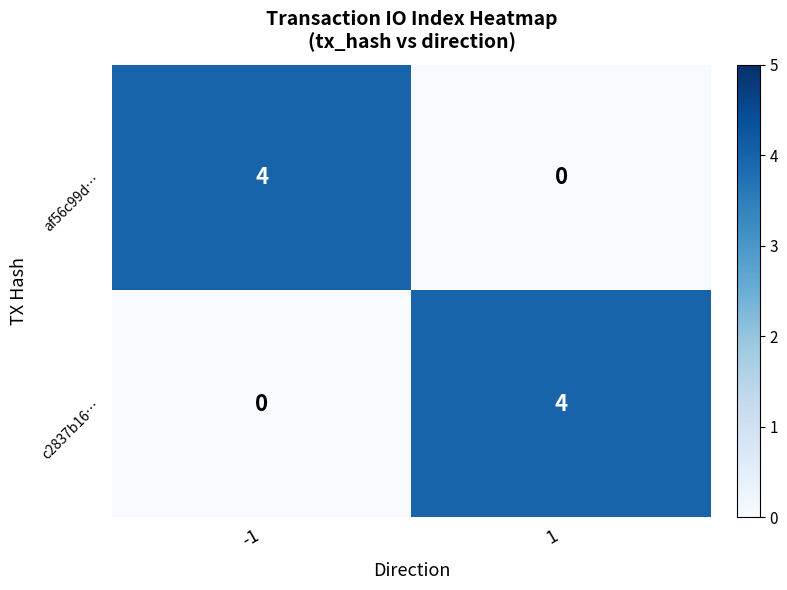

What is the difference between the highest and lowest values at -1?

4